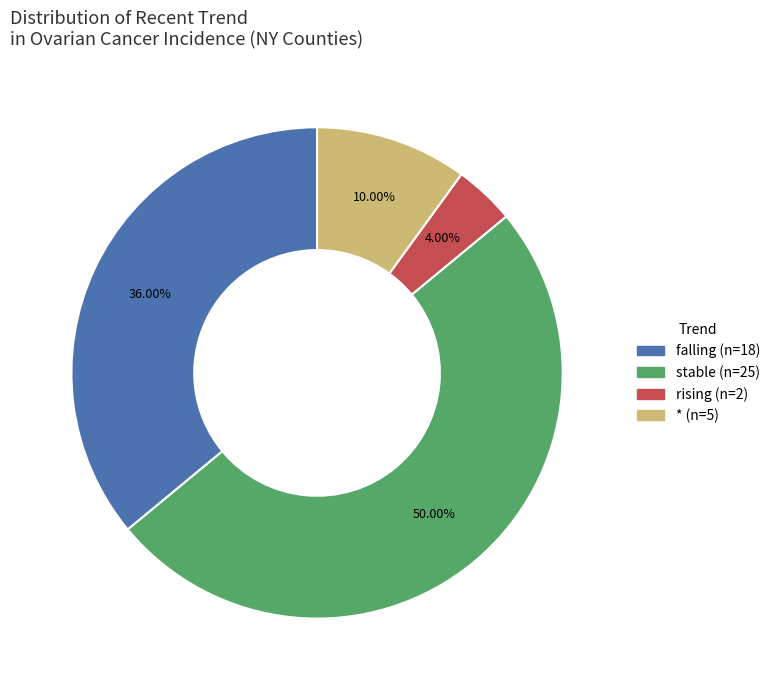

Combined, do * and stable account for over 50%?

Yes